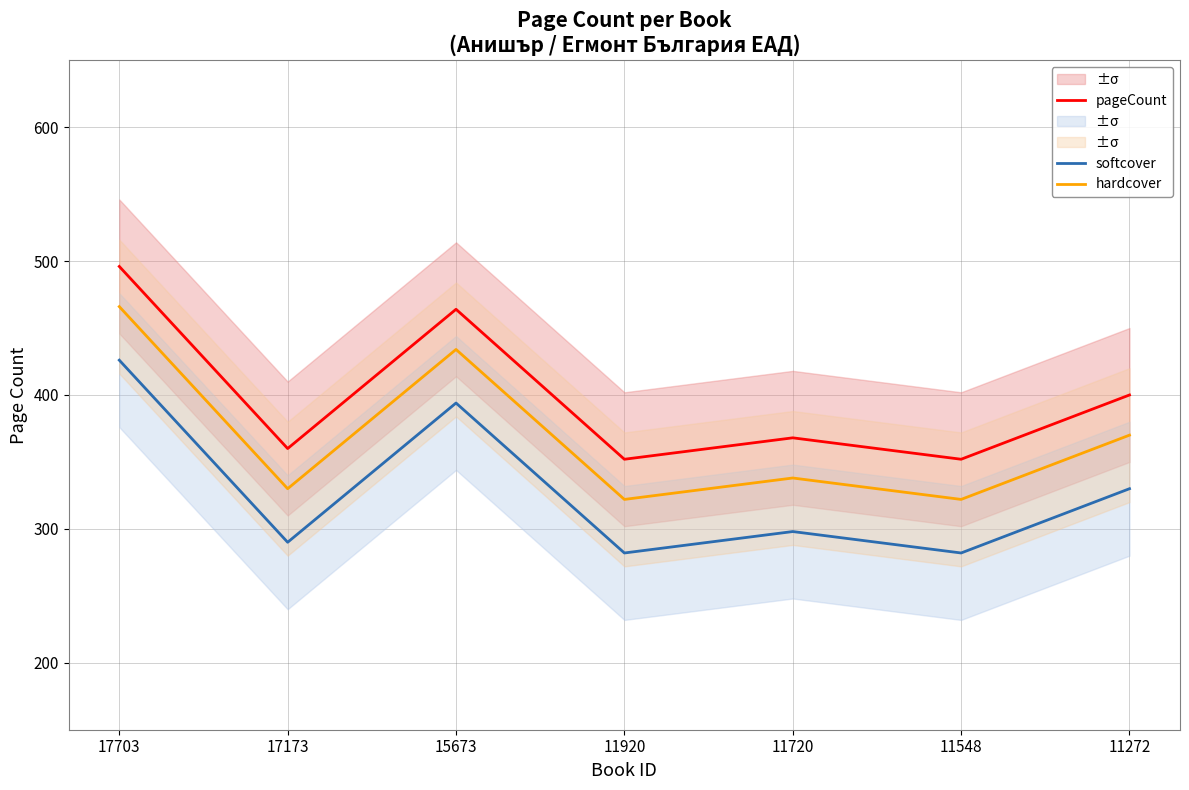

What is the minimum value shown in the chart?

282